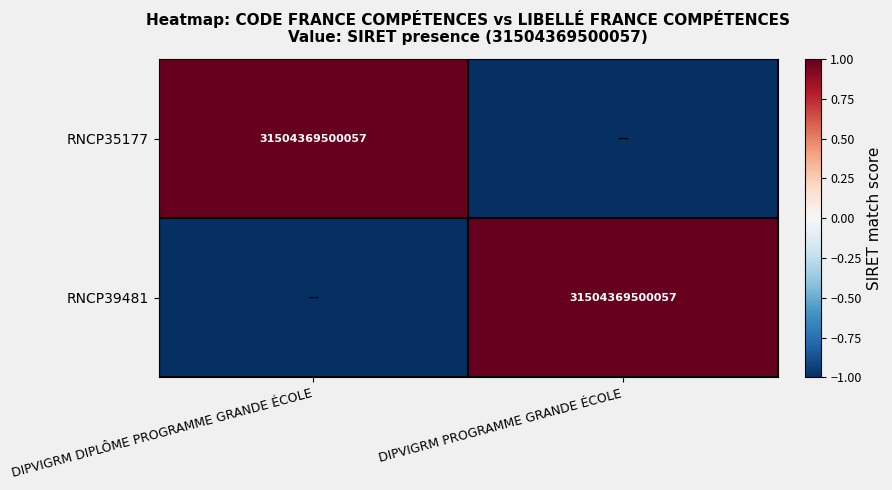

At how many categories does at least one series exceed 0?

2